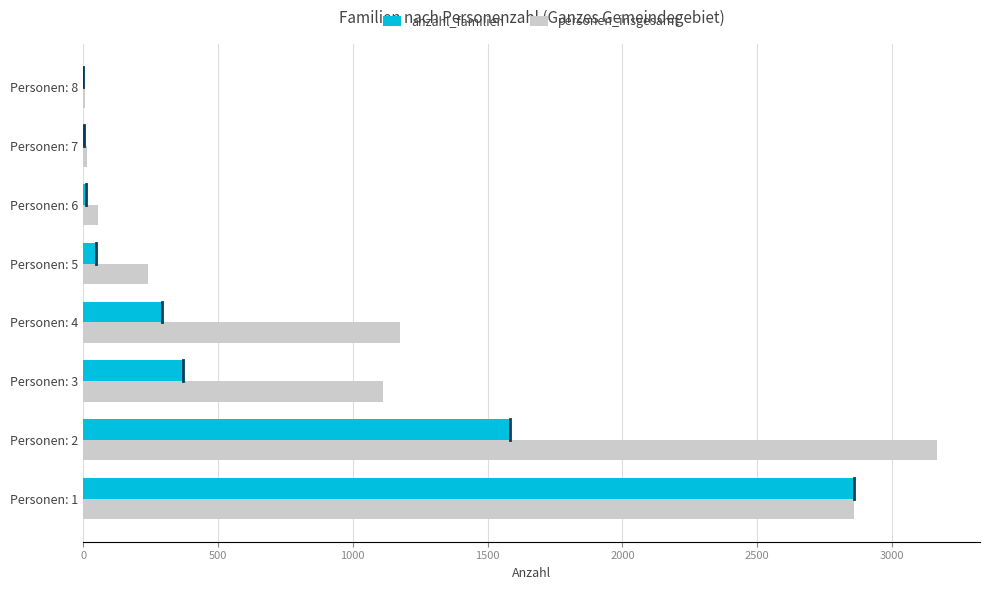

Count the number of categories in the chart.

8